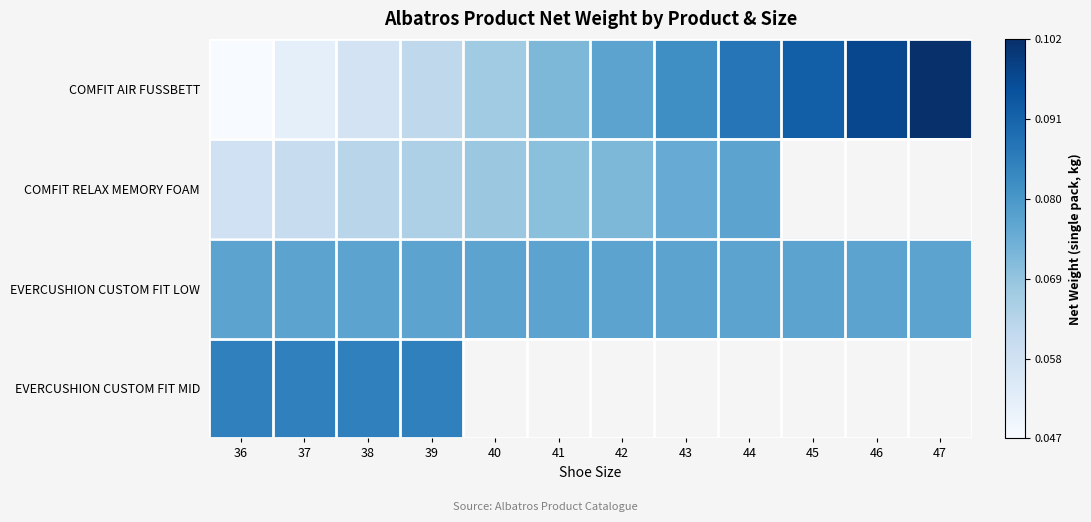

Which category has the highest value across all series?

47